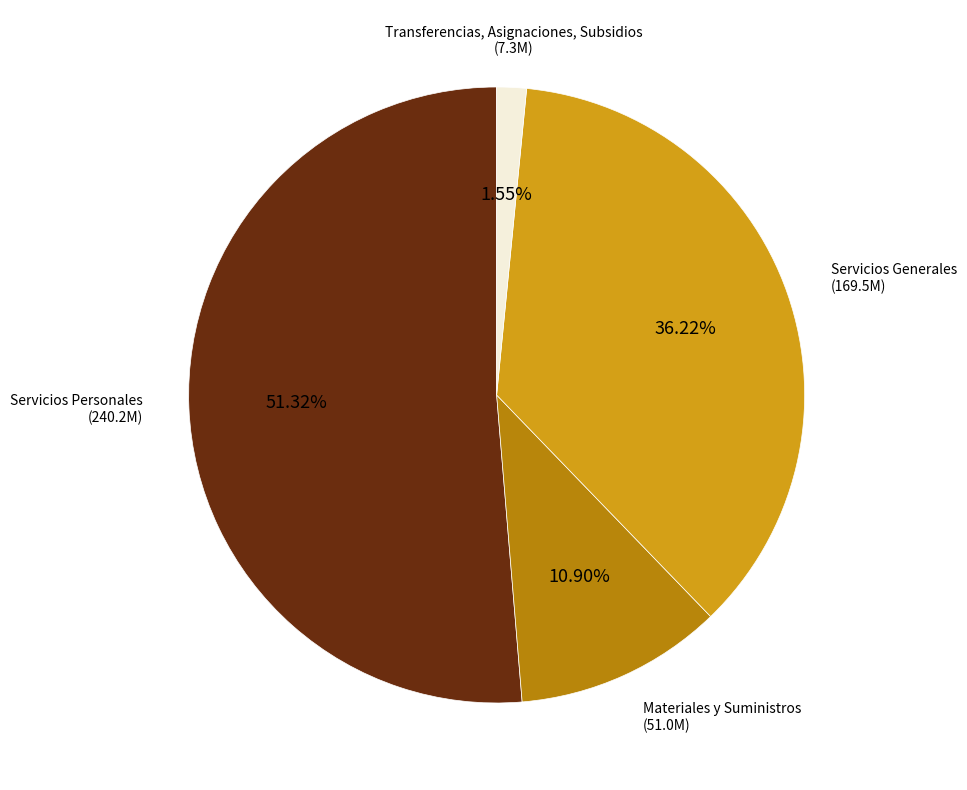

Approximately how many times larger is the value at Materiales y Suministros compared to Transferencias, Asignaciones, Subsidios?

7.0